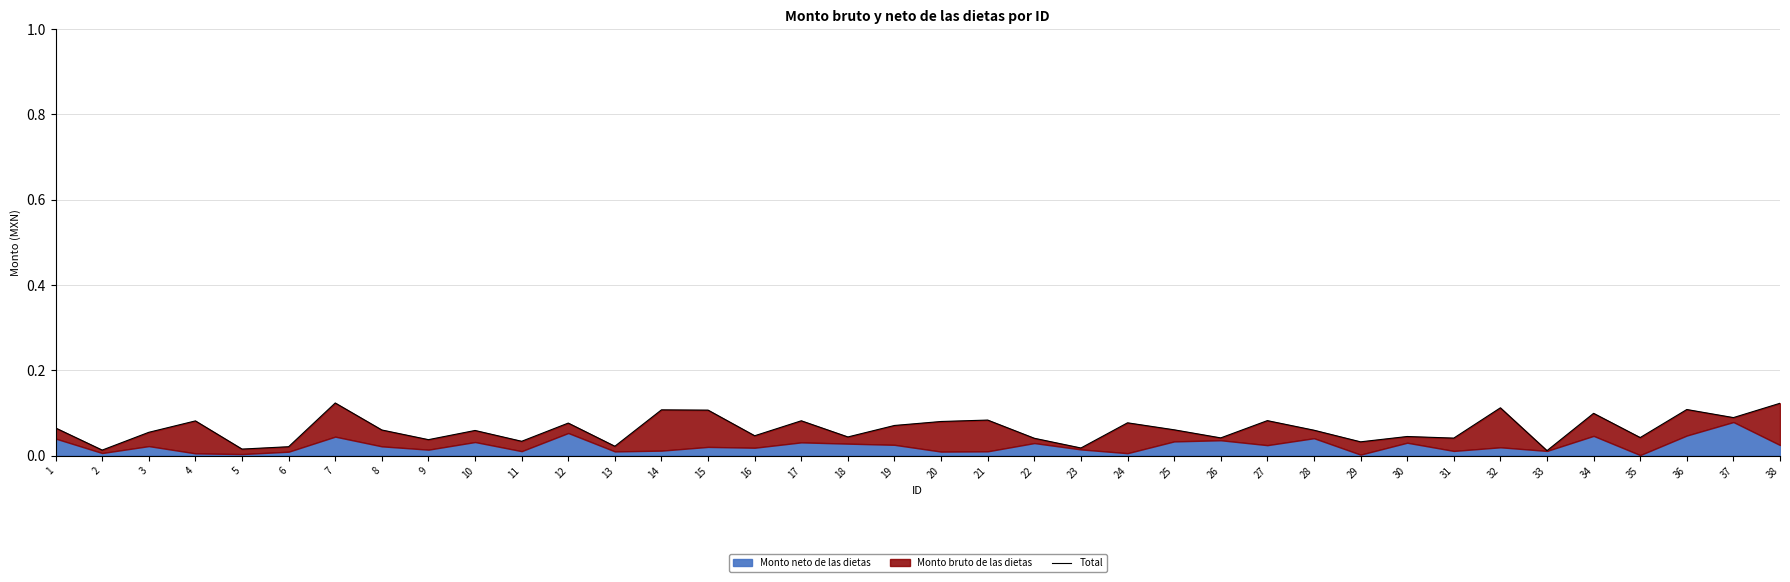

What is the sum of all values?

2.4